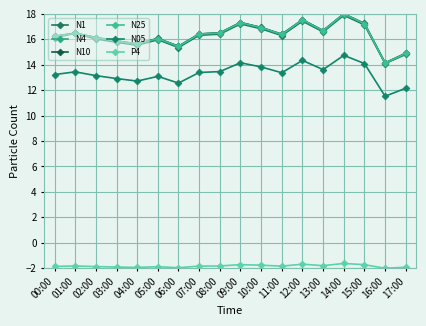

Reading right to left, extract all data points from this chart.

N1: 17:00=14.8	16:00=14.1	15:00=17.1	14:00=17.9	13:00=16.6	12:00=17.4	11:00=16.3	10:00=16.8	09:00=17.2	08:00=16.4	07:00=16.3	06:00=15.4	05:00=16.0	04:00=15.5	03:00=15.8	02:00=16.0	01:00=16.5	00:00=16.1
N4: 17:00=14.9	16:00=14.1	15:00=17.2	14:00=18.0	13:00=16.7	12:00=17.5	11:00=16.4	10:00=16.9	09:00=17.3	08:00=16.5	07:00=16.4	06:00=15.4	05:00=16.1	04:00=15.6	03:00=15.9	02:00=16.1	01:00=16.5	00:00=16.2
N10: 17:00=14.9	16:00=14.1	15:00=17.2	14:00=18.0	13:00=16.7	12:00=17.5	11:00=16.4	10:00=16.9	09:00=17.3	08:00=16.5	07:00=16.4	06:00=15.5	05:00=16.1	04:00=15.6	03:00=15.9	02:00=16.1	01:00=16.5	00:00=16.2
N25: 17:00=14.9	16:00=14.1	15:00=17.2	14:00=18.0	13:00=16.7	12:00=17.5	11:00=16.4	10:00=16.9	09:00=17.3	08:00=16.5	07:00=16.4	06:00=15.4	05:00=16.1	04:00=15.6	03:00=15.9	02:00=16.1	01:00=16.5	00:00=16.2
N05: 17:00=12.2	16:00=11.5	15:00=14.1	14:00=14.7	13:00=13.6	12:00=14.3	11:00=13.4	10:00=13.8	09:00=14.2	08:00=13.5	07:00=13.4	06:00=12.6	05:00=13.1	04:00=12.7	03:00=12.9	02:00=13.1	01:00=13.4	00:00=13.2
P4: 17:00=-1.9	16:00=-2.0	15:00=-1.7	14:00=-1.6	13:00=-1.8	12:00=-1.7	11:00=-1.8	10:00=-1.8	09:00=-1.7	08:00=-1.8	07:00=-1.8	06:00=-2.0	05:00=-1.9	04:00=-1.9	03:00=-1.9	02:00=-1.9	01:00=-1.8	00:00=-1.9